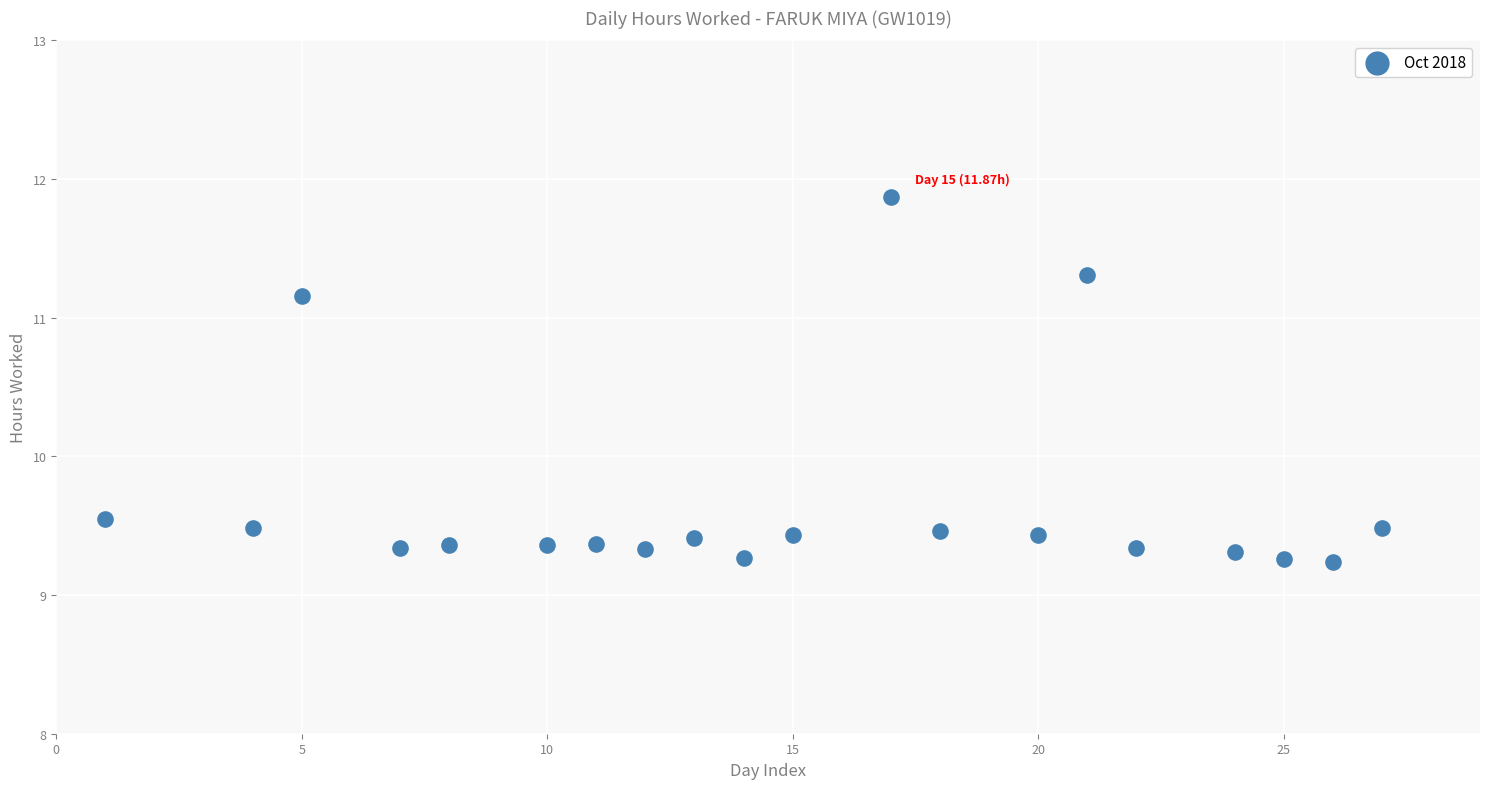

What is the range of Y values (max minus min)?

2.6